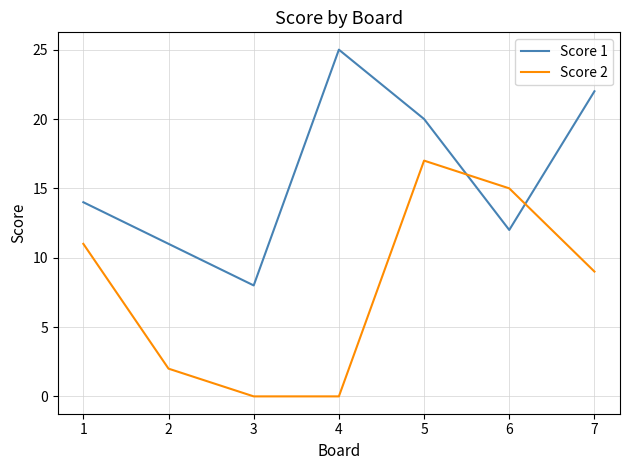

List the series in order of their overall mean, highest first.

Score 1, Score 2